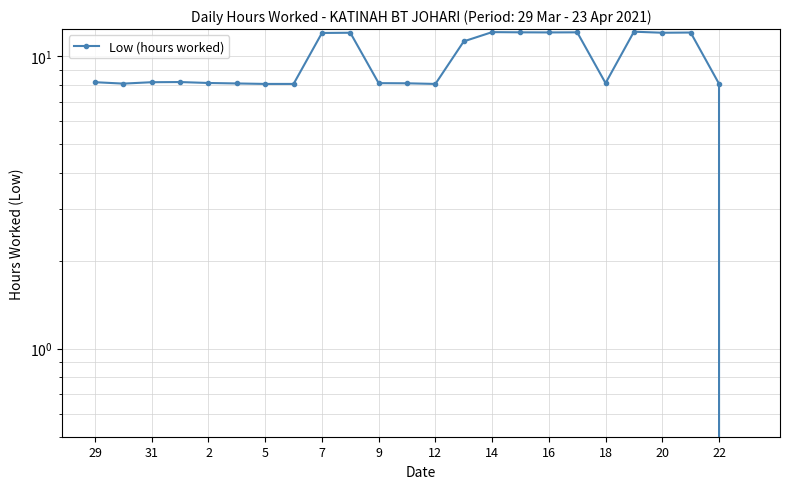

What is the change in value from 31 to 14?

+4.0